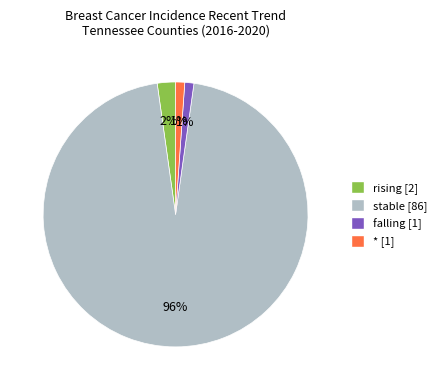

Which slice is the largest?

stable